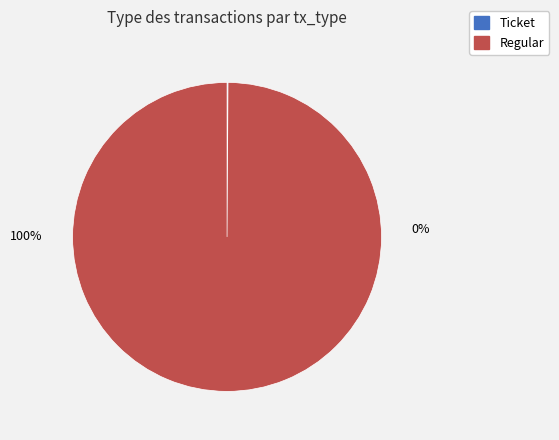

Rank the categories by value from lowest to highest.

Ticket, Regular